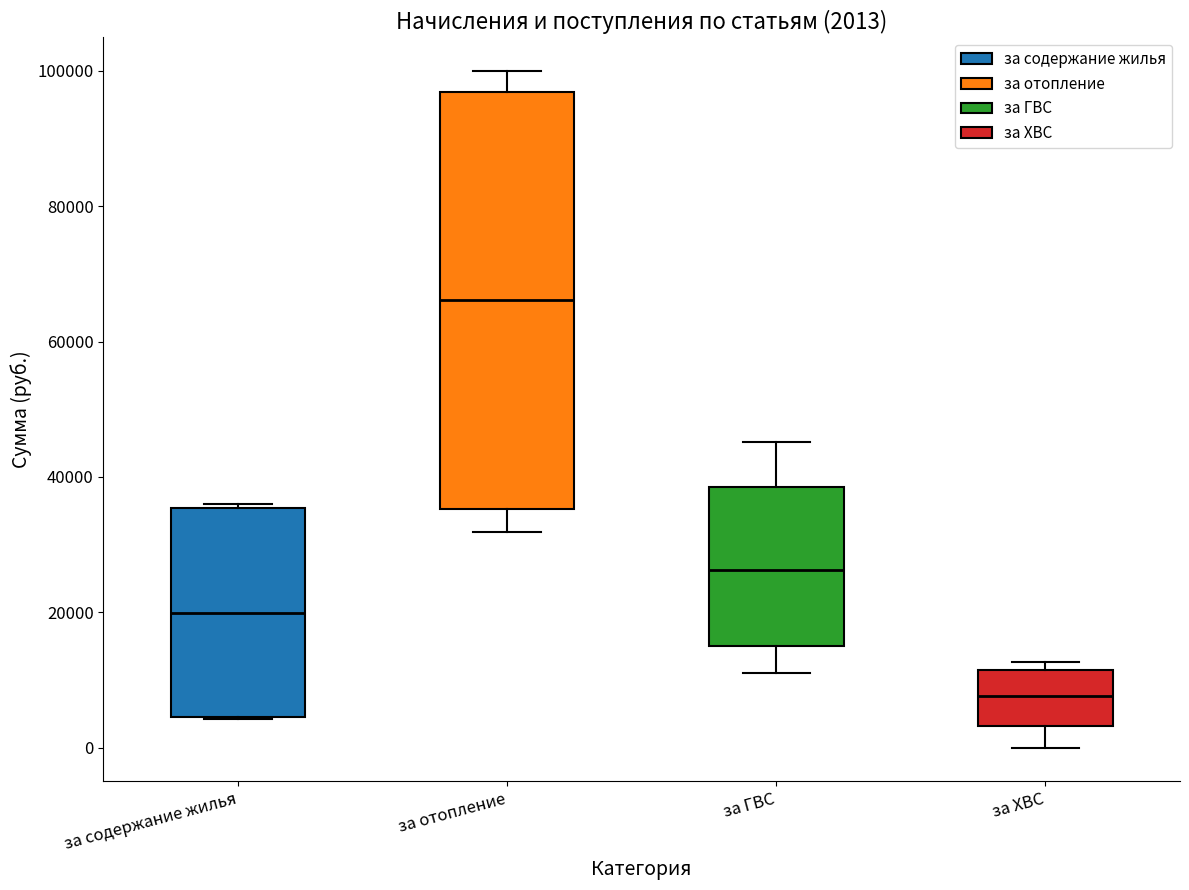

Which box has the lowest median line?

за ХВС